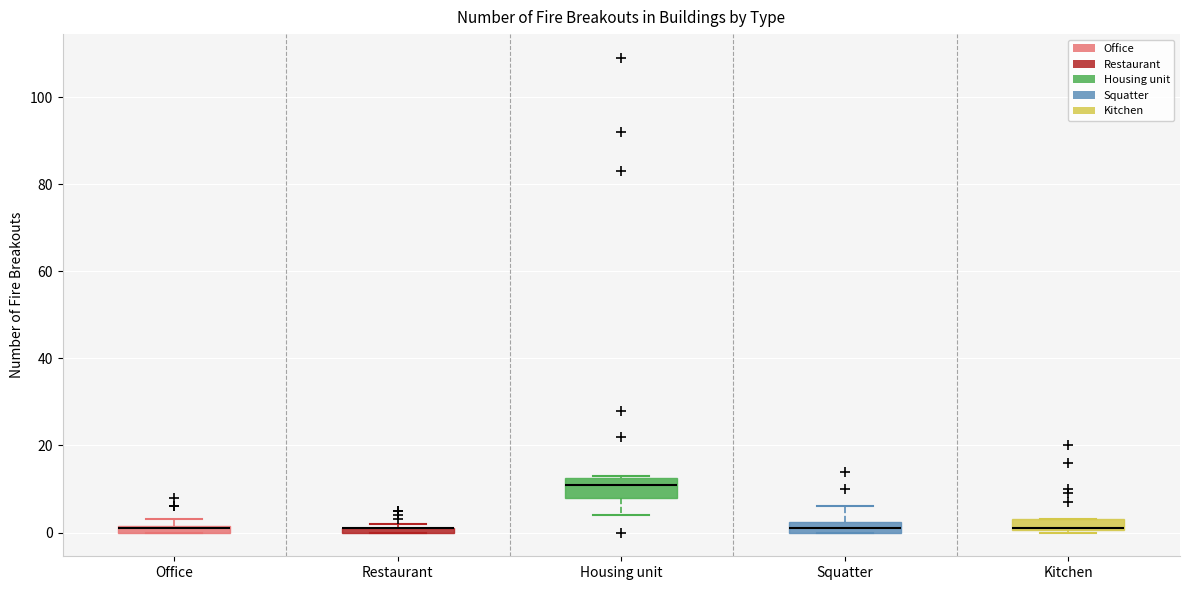

Where does the median line of the box for Kitchen sit on the y-axis? The values are not printed on the chart, so give them approximately, as read against the axis.

2